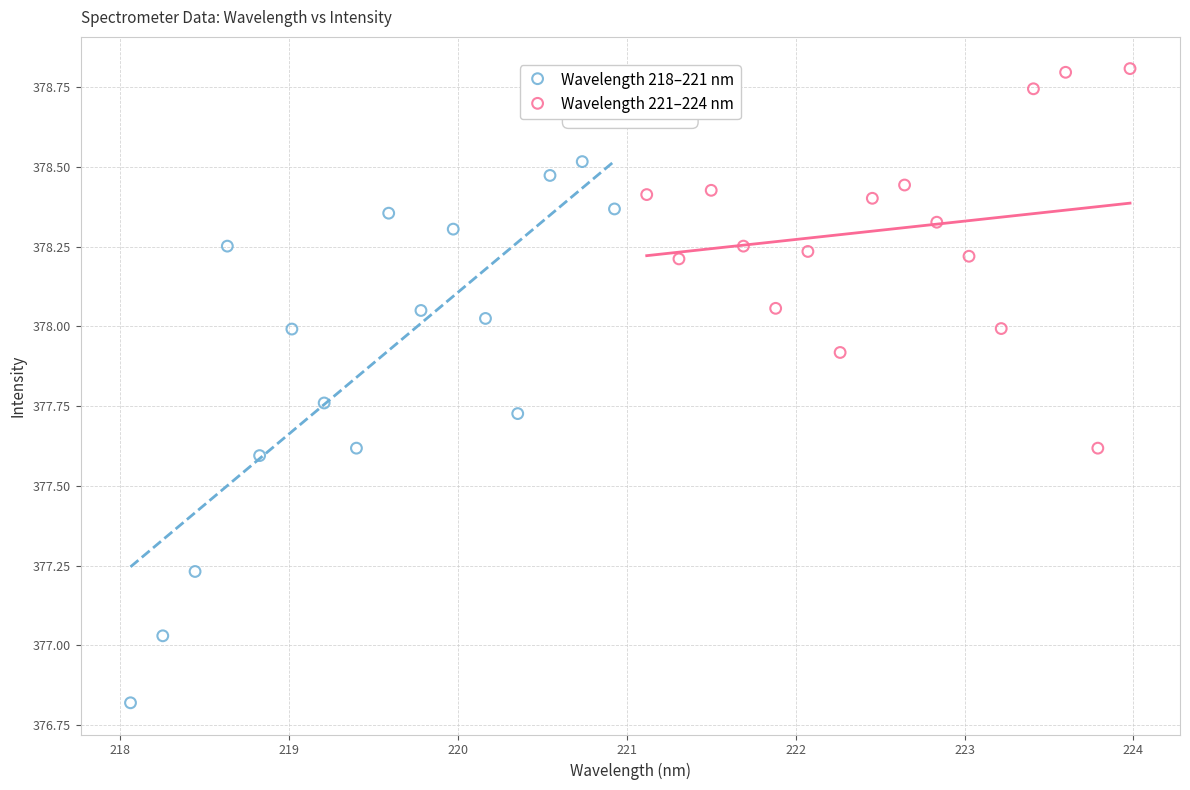

Which series reaches the maximum Y coordinate?

Wavelength 221–224 nm